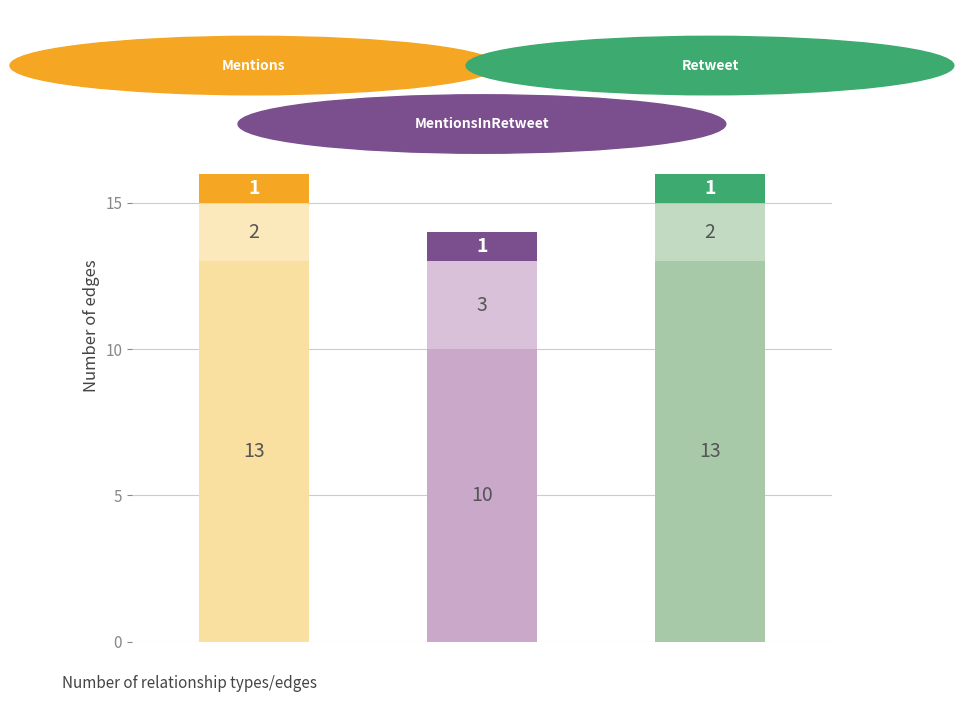

What is the total value across all series at MentionsInRetweet?

14